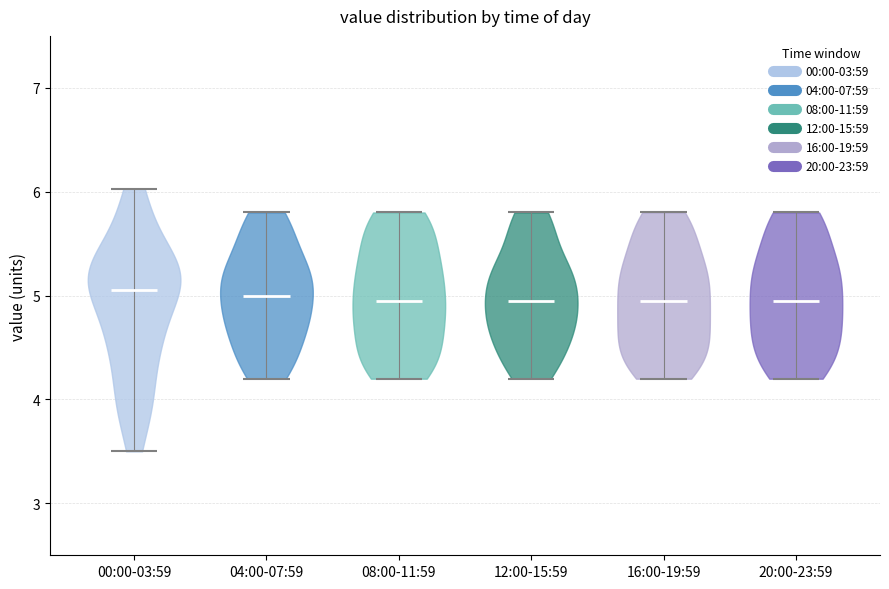

Reading left to right, read every violin against the y-axis: where its median line is, and the lowest and highest points it reaches. The values are not printed on the chart, so give them approximately, as read against the axis.

00:00-03:59: median line 5.1, lowest point 3.5, highest point 6.0
04:00-07:59: median line 5.0, lowest point 4.2, highest point 5.8
08:00-11:59: median line 5.0, lowest point 4.2, highest point 5.8
12:00-15:59: median line 5.0, lowest point 4.2, highest point 5.8
16:00-19:59: median line 5.0, lowest point 4.2, highest point 5.8
20:00-23:59: median line 5.0, lowest point 4.2, highest point 5.8